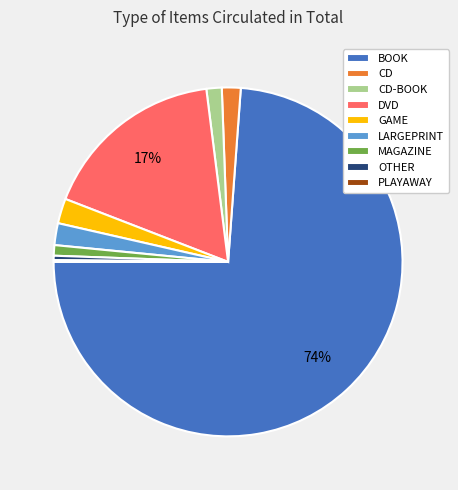

What percentage is the CD-BOOK slice, to the nearest percent?

1%